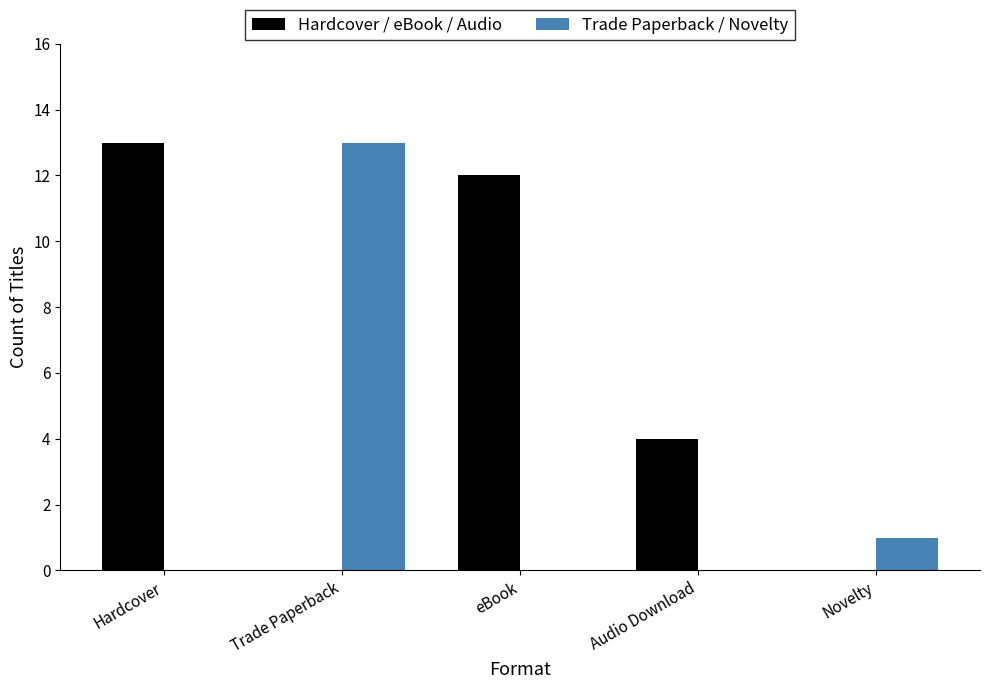

True or false: Trade Paperback / Novelty has a value of 8 at Audio Download.

False